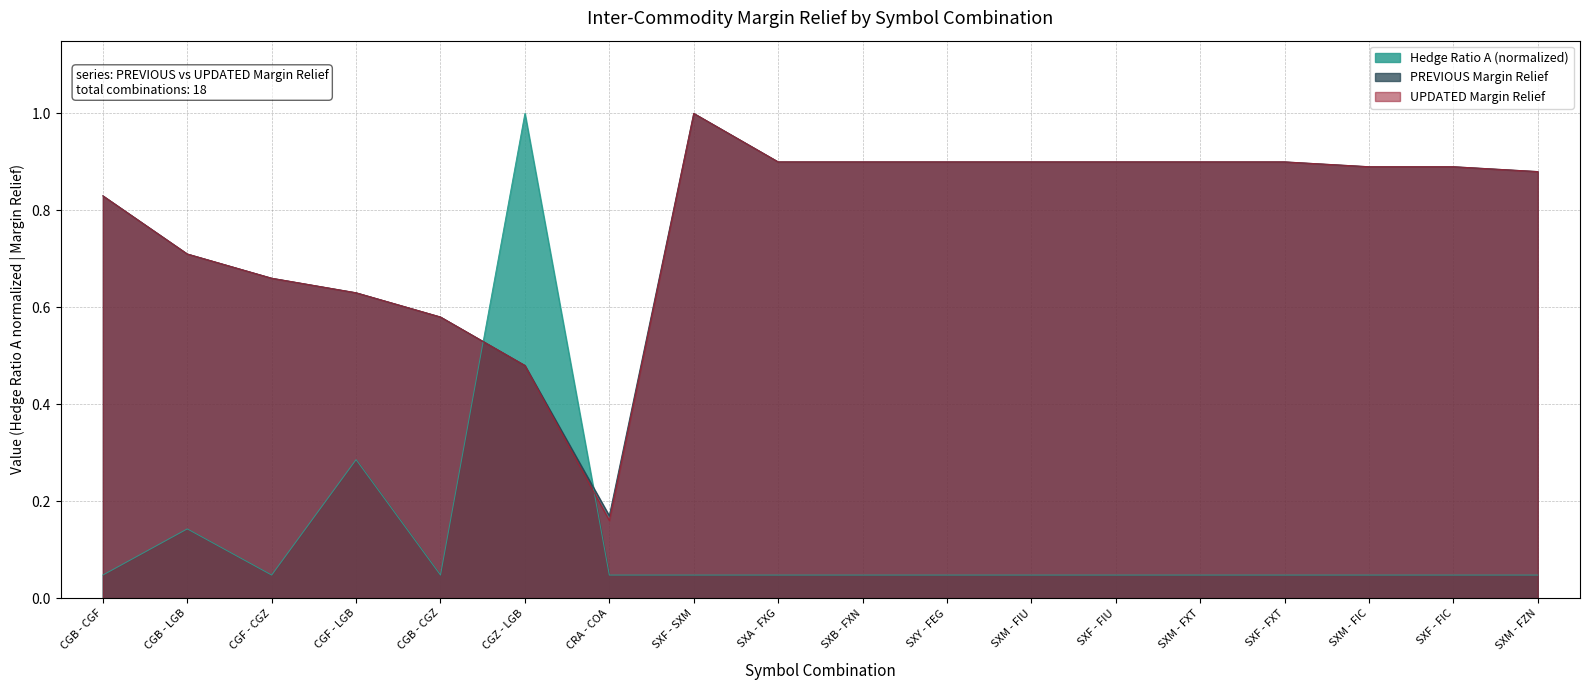

How many intersections are there between Hedge Ratio A and UPDATED Margin Relief?

2